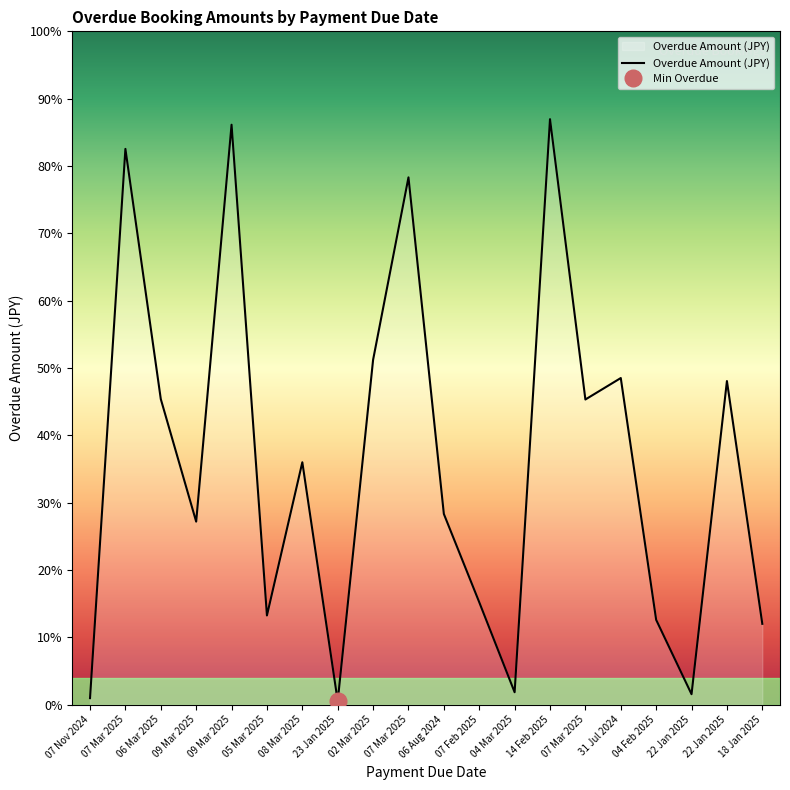

At which category does the chart reach its peak across all series?

14 Feb 2025